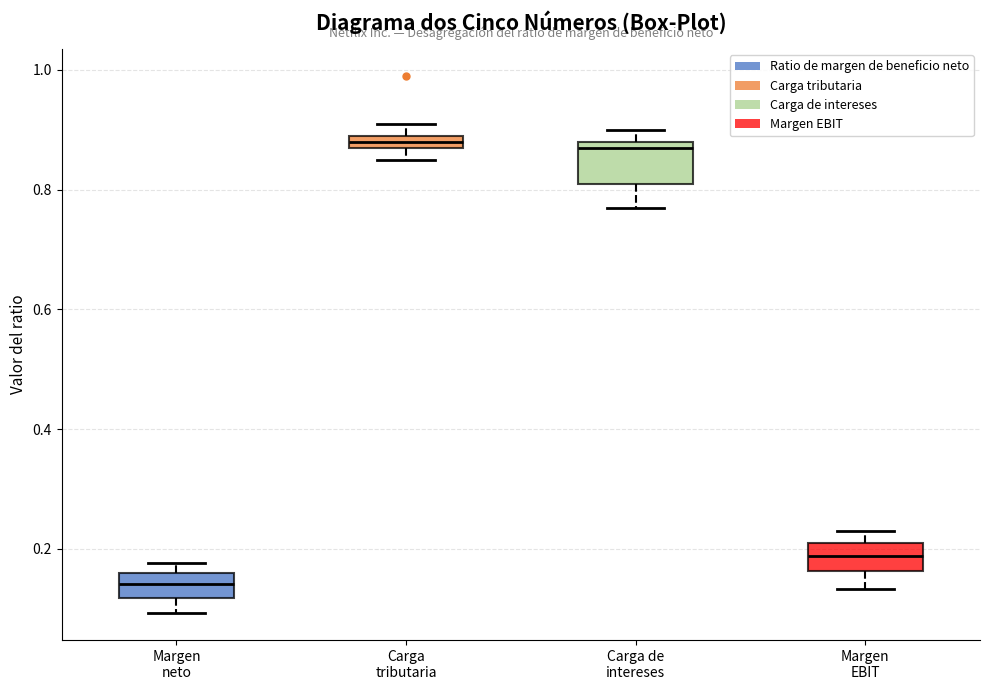

Comparing the boxes themselves (not the whiskers), which one is the tallest?

Carga de intereses